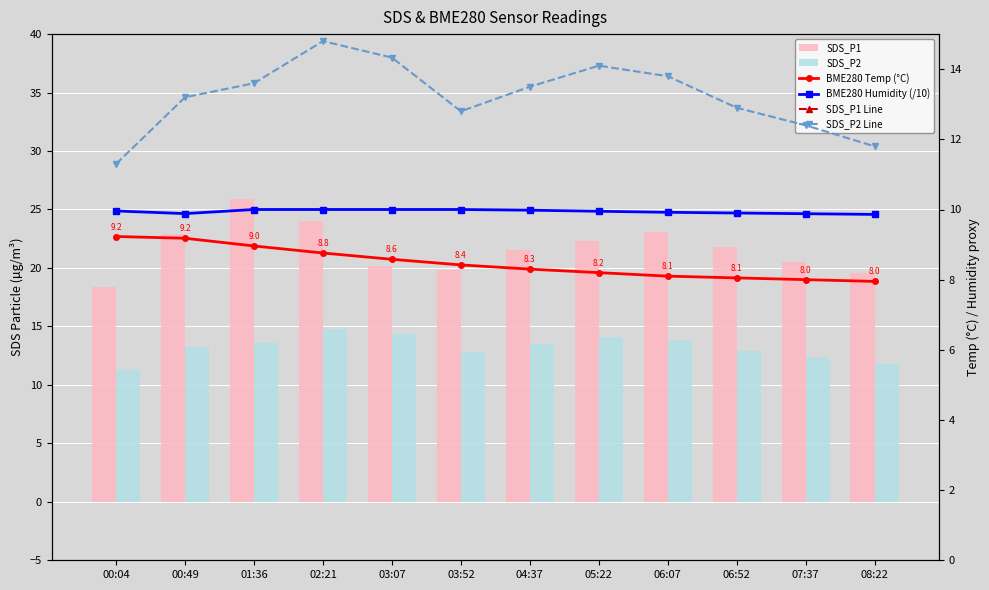

At which category is the sum across all series the highest?

01:36